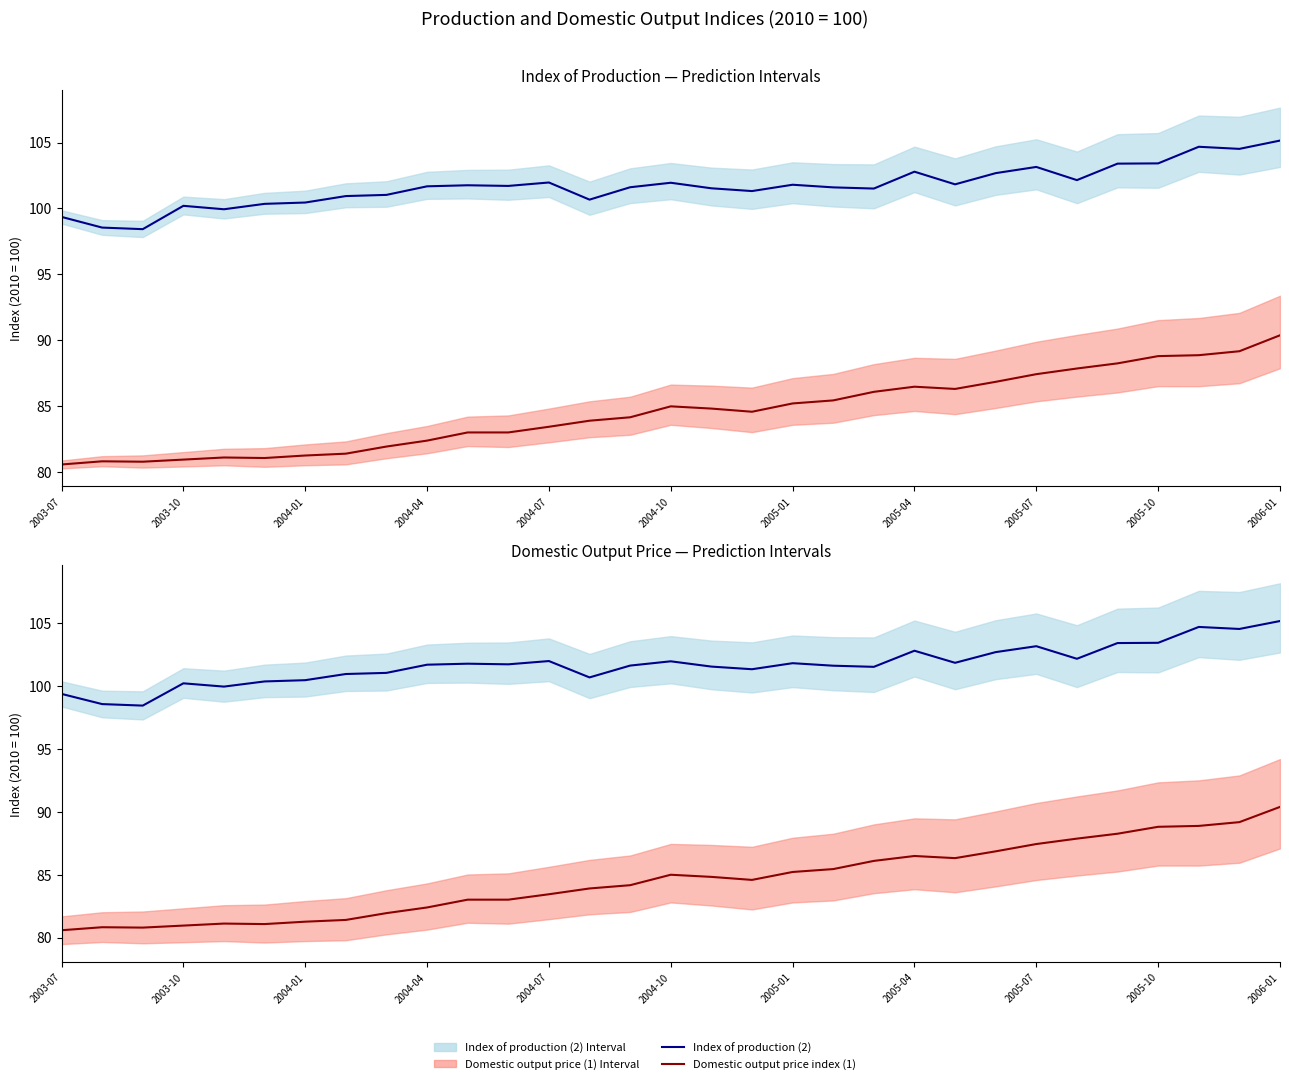

What is the average value of the Domestic output price index (1) series?

84.6